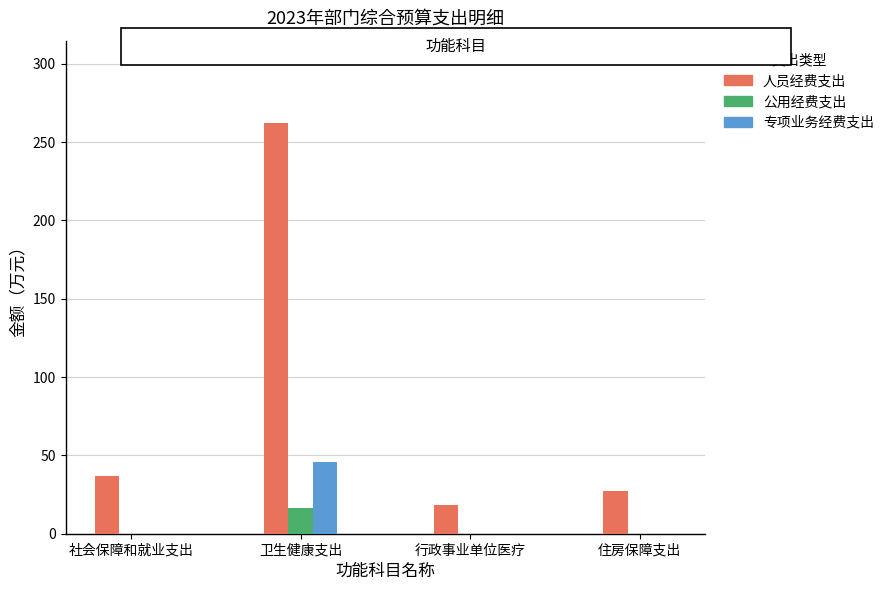

At which label does 公用经费支出 reach its peak?

卫生健康支出